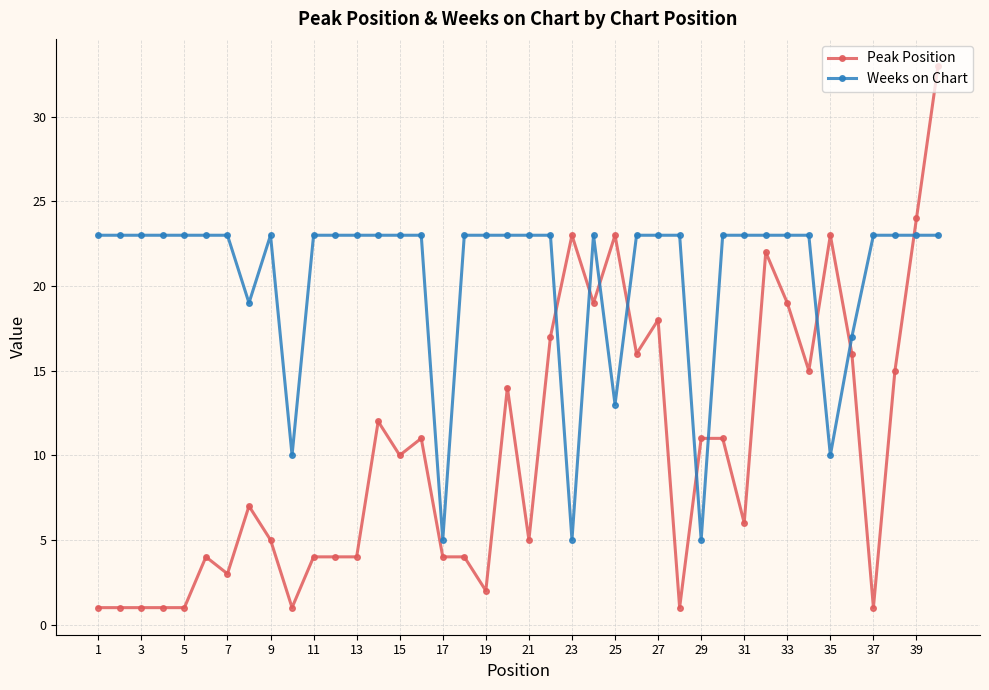

True or false: Weeks on Chart has more than 1 interior local peaks.

True